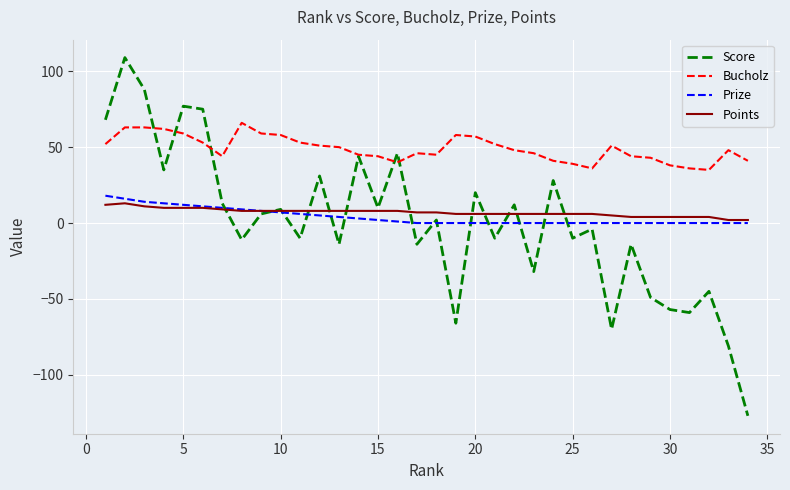

Which series has the largest total across all categories?

Bucholz